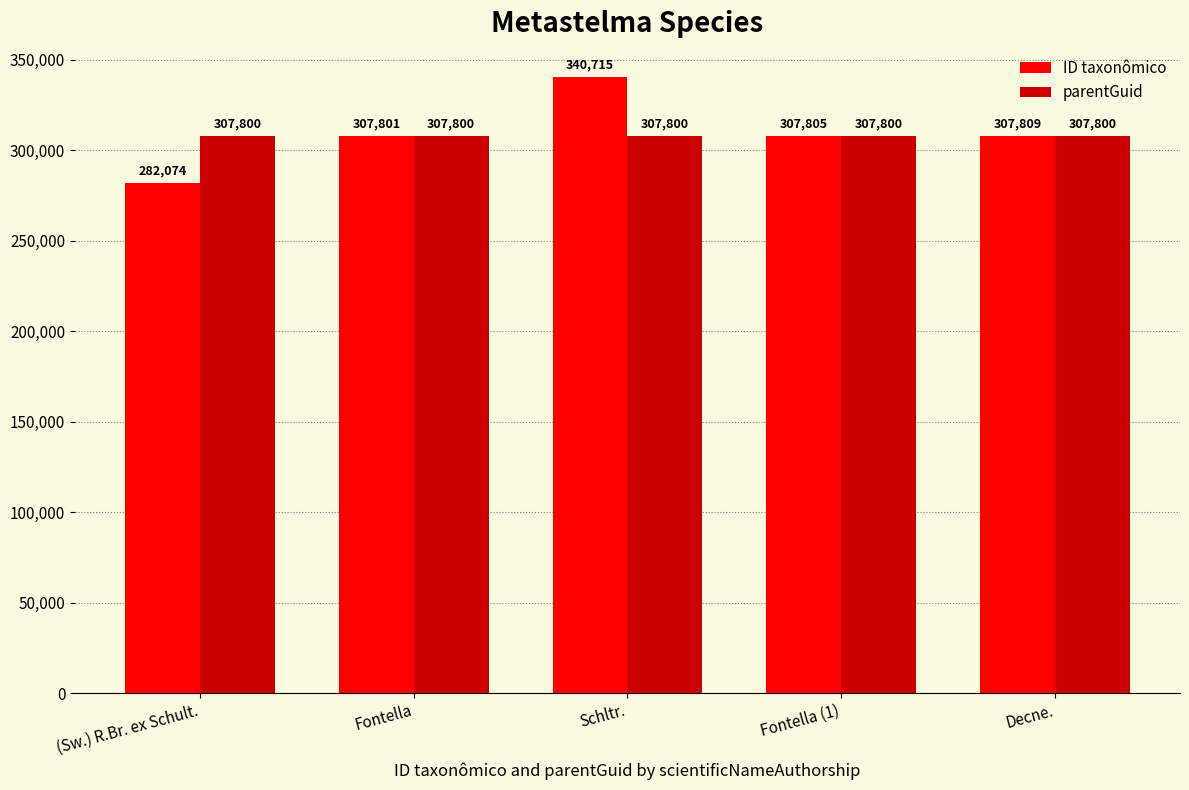

What is the label of the 1st bar from the left?

(Sw.) R.Br. ex Schult.